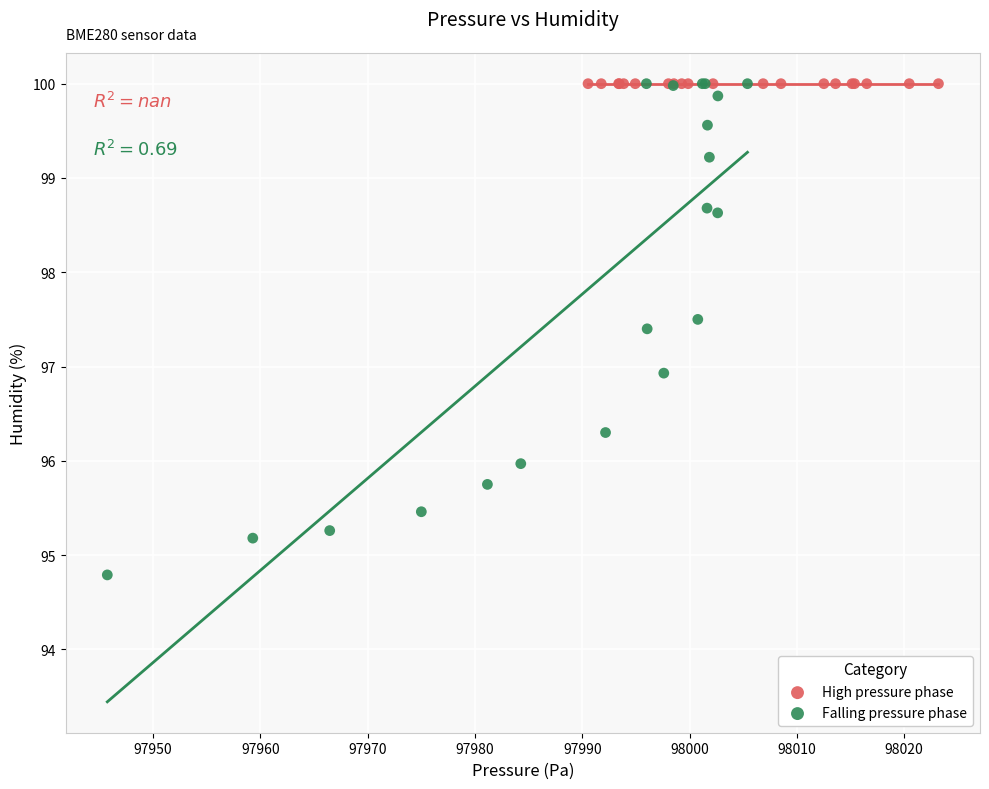

Which series contains the lowest Y value?

Falling pressure phase